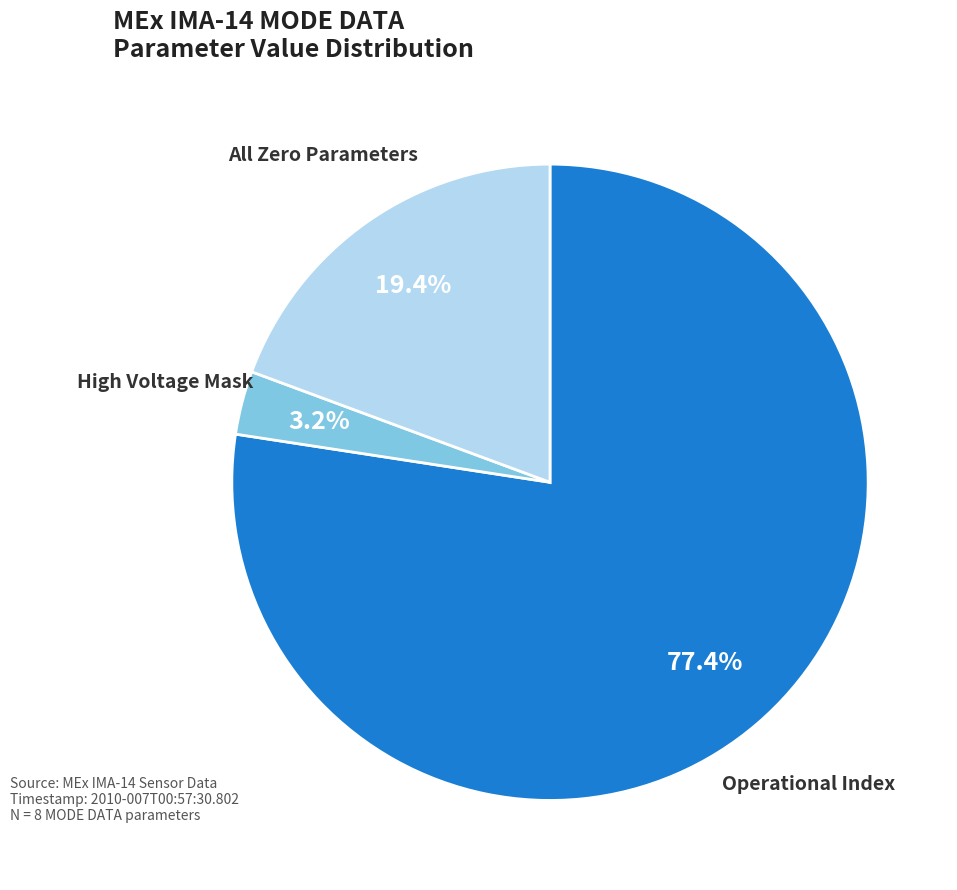

Does any single category account for the majority?

Yes